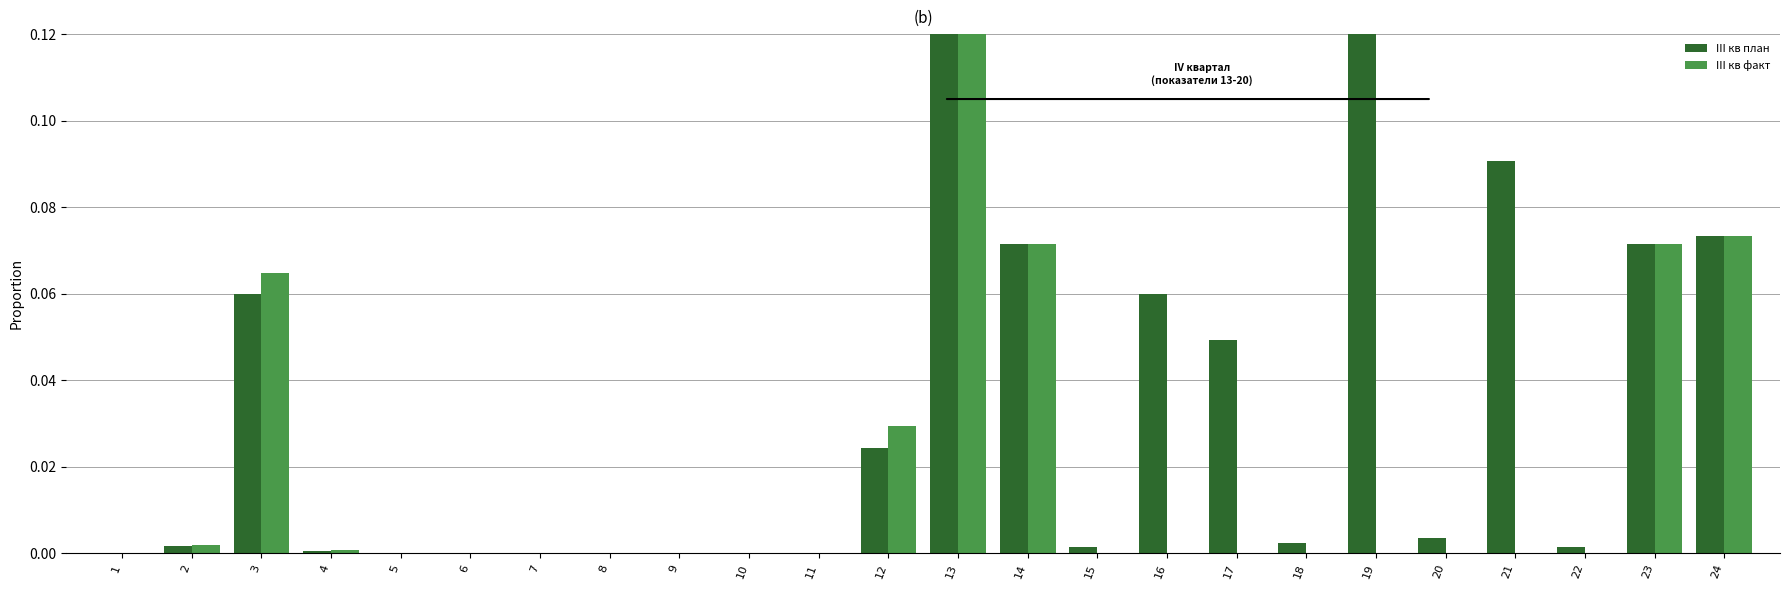

Reading left to right, list all the values displayed in this chart.

III кв план: 1=0.0	2=0.0	3=0.1	4=0.0	5=0.0	6=0.0	7=0.0	8=0.0	9=0.0	10=0.0	11=0.0	12=0.0	13=0.3	14=0.1	15=0.0	16=0.1	17=0.0	18=0.0	19=1.0	20=0.0	21=0.1	22=0.0	23=0.1	24=0.1
III кв факт: 1=0.0	2=0.0	3=0.1	4=0.0	5=0.0	6=0.0	7=0.0	8=0.0	9=0.0	10=0.0	11=0.0	12=0.0	13=0.3	14=0.1	15=0.0	16=0.0	17=0.0	18=0.0	19=0.0	20=0.0	21=0.0	22=0.0	23=0.1	24=0.1